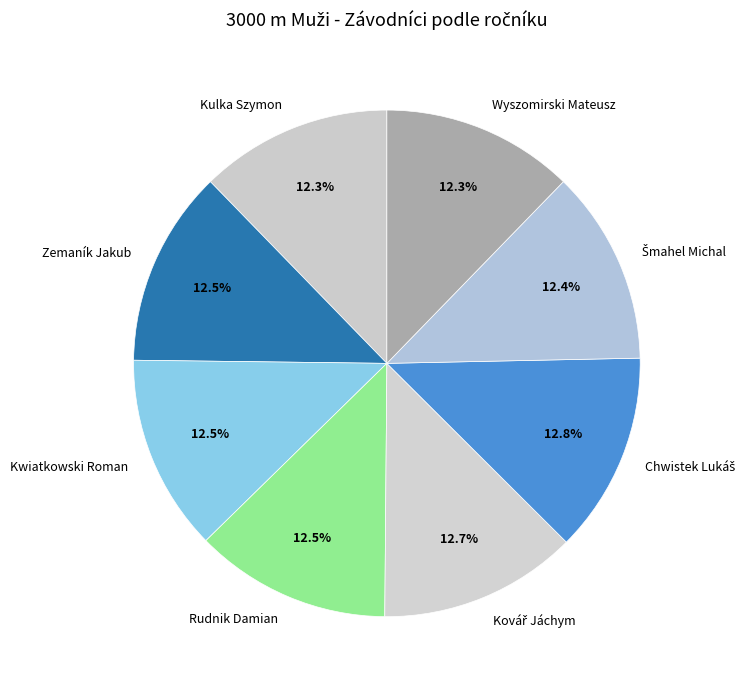

Is there any slice that represents more than half of the pie?

No